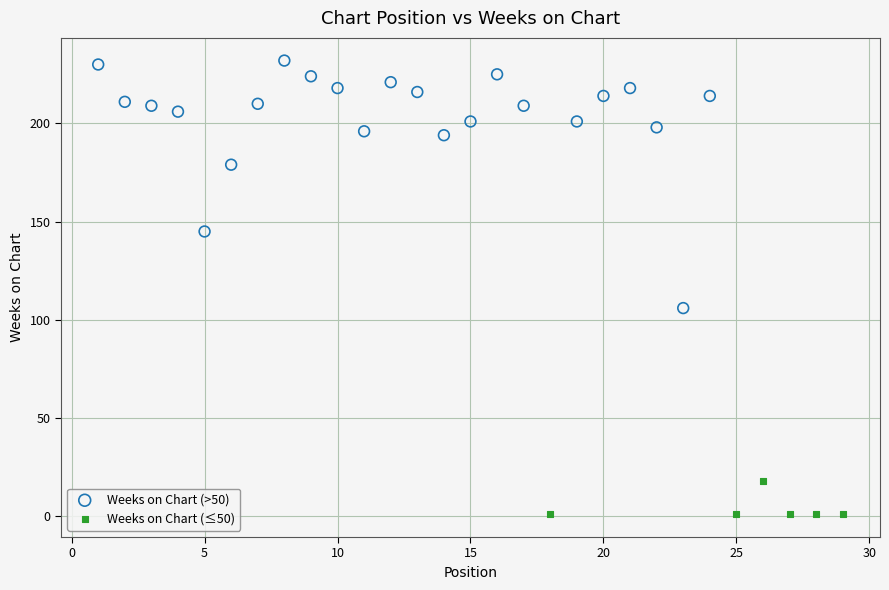

What are all the series names shown in the legend?

Weeks on Chart (>50), Weeks on Chart (≤50)